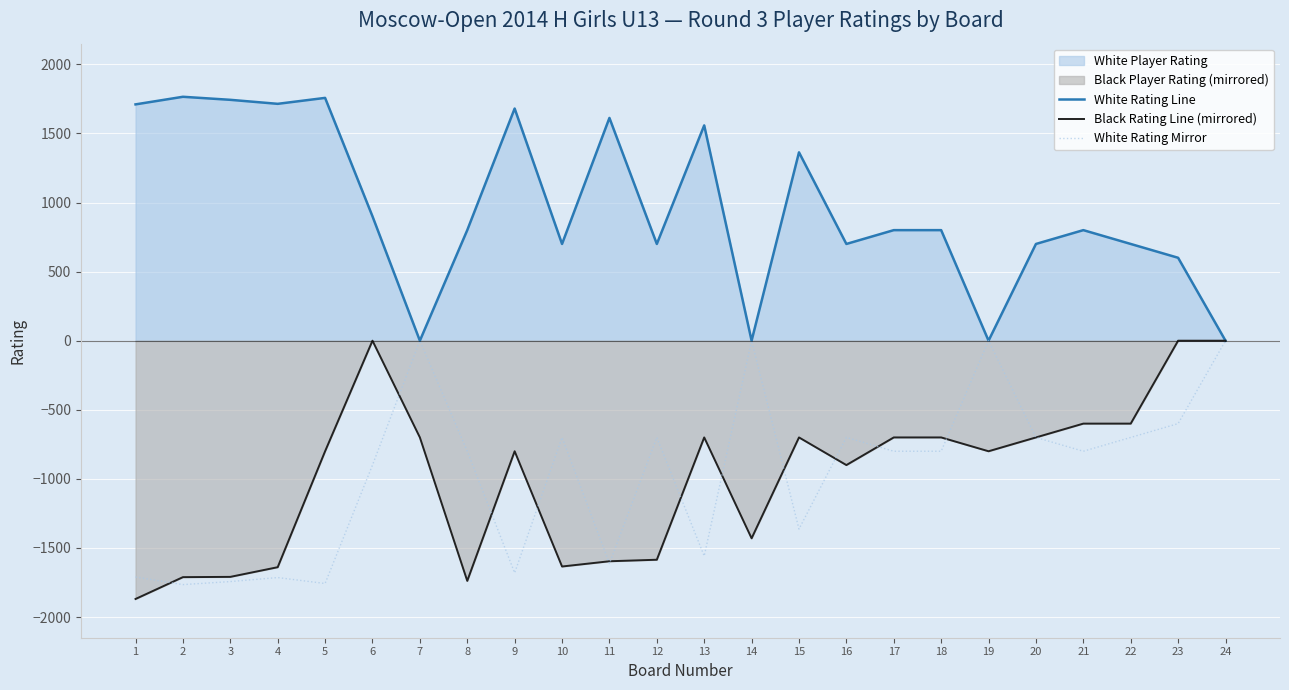

Which has a higher value, 5 or 12?

5